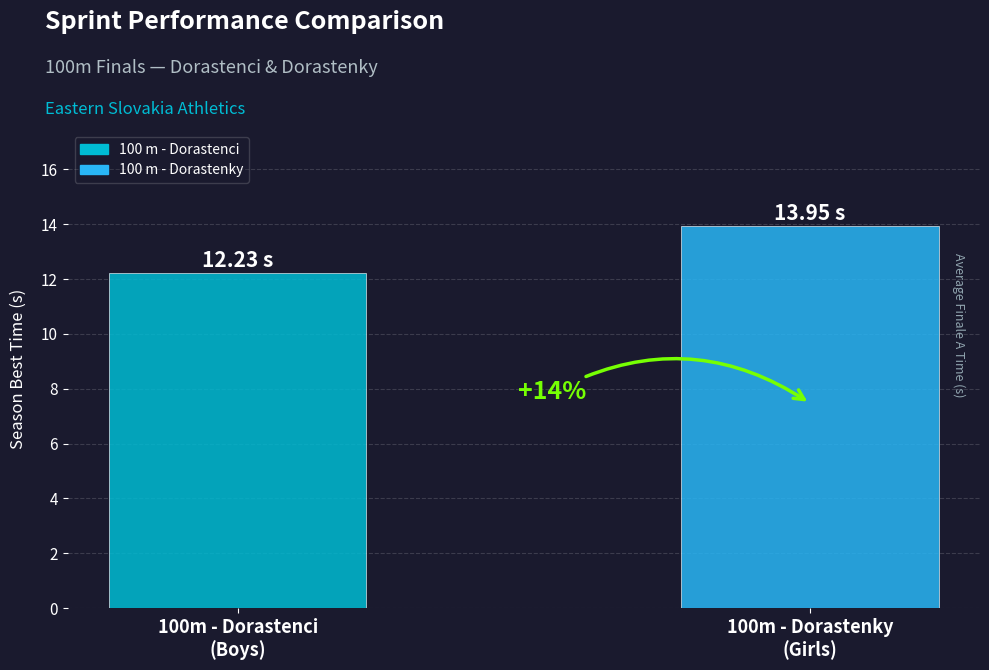

List the series in order of their overall mean, highest first.

100 m - Dorastenky, 100 m - Dorastenci